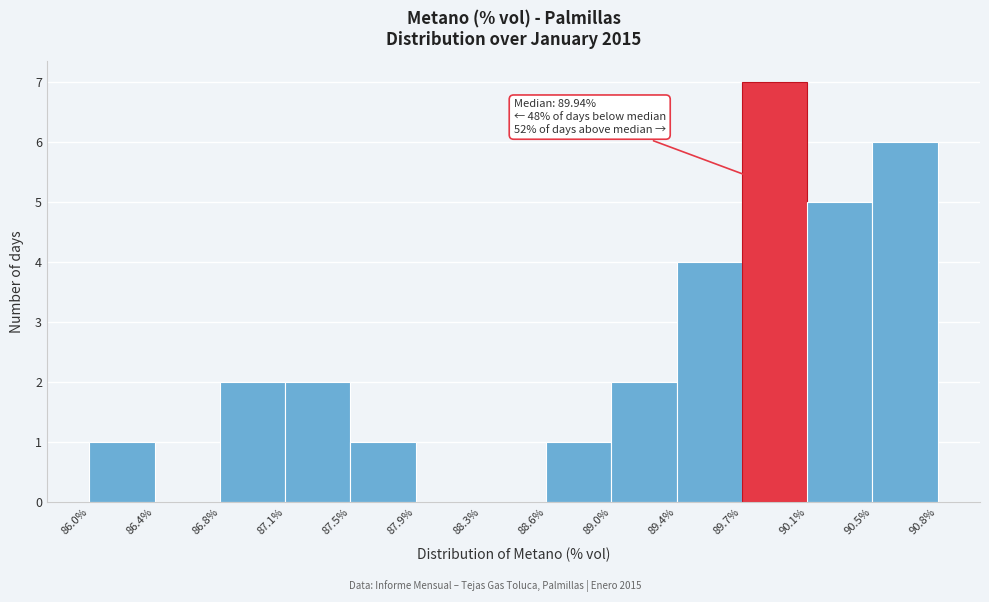

Which range on the x-axis has the tallest bar?

89.7% to 90.1%